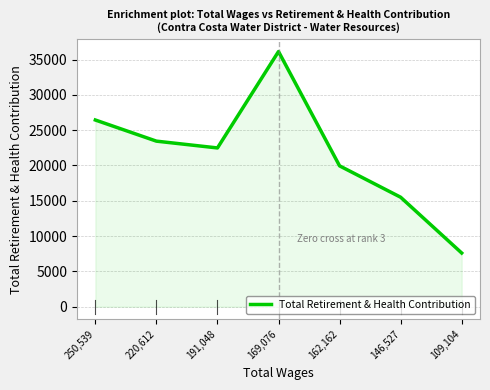

Which label corresponds to the smallest value in the chart?

109,104